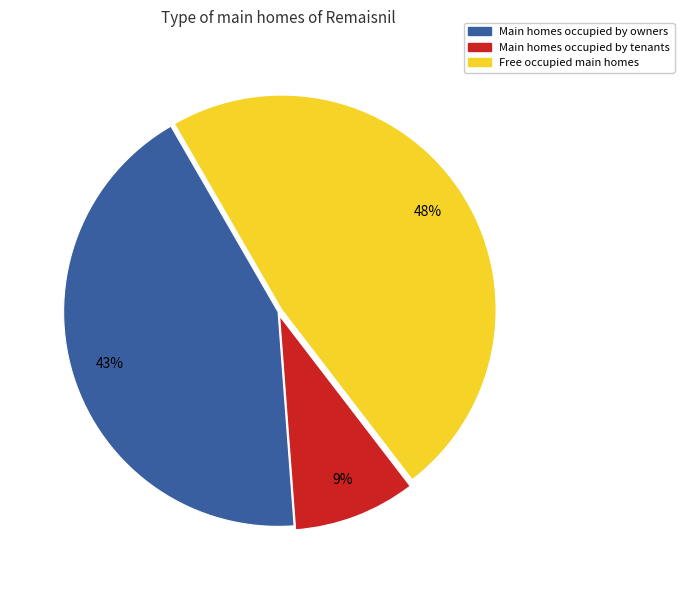

Does any single category account for the majority?

No